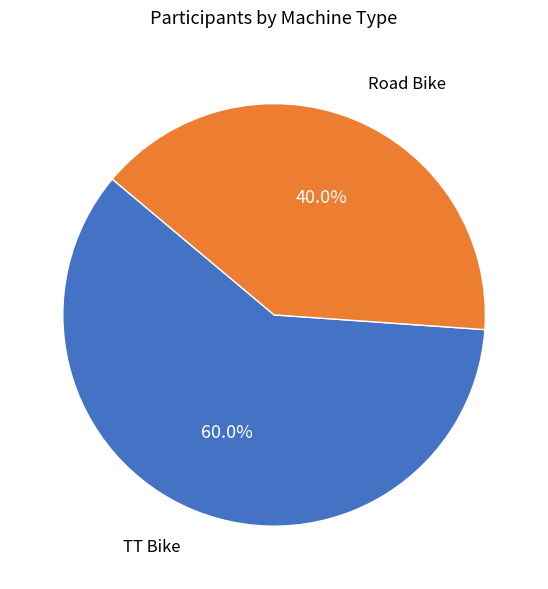

Rank the categories by value from highest to lowest.

TT Bike, Road Bike